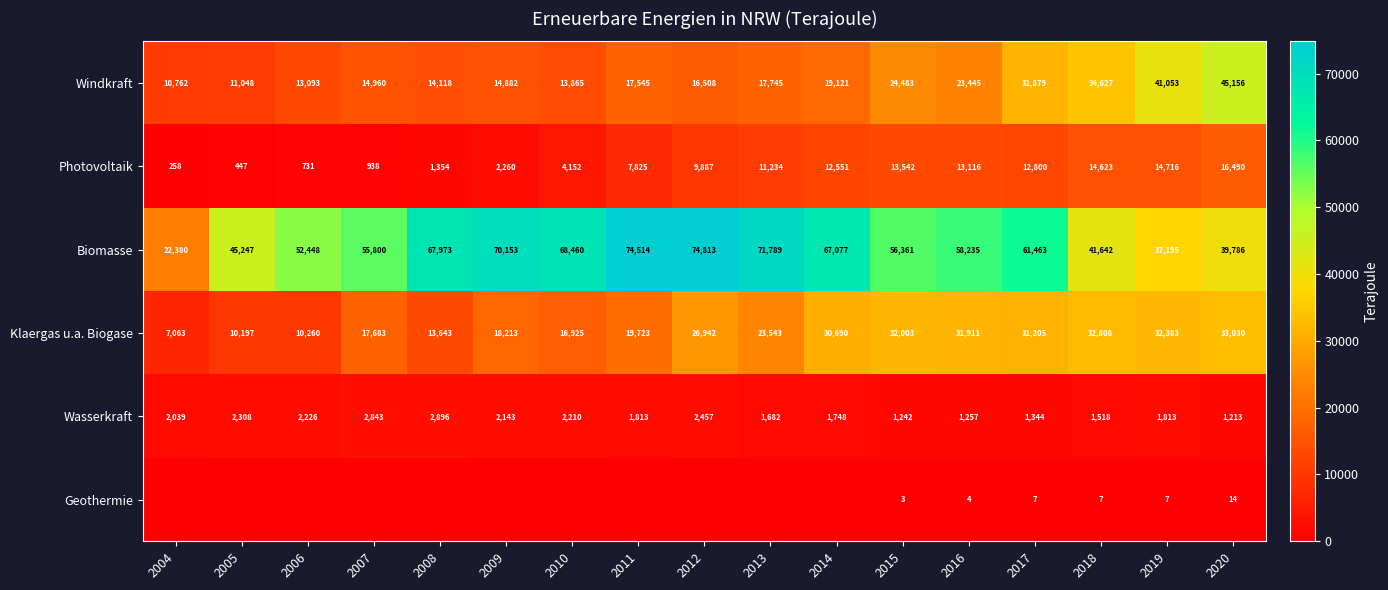

List the labels in order of Windkraft value, largest first.

2020, 2019, 2018, 2017, 2015, 2016, 2014, 2013, 2011, 2012, 2007, 2009, 2008, 2010, 2006, 2005, 2004